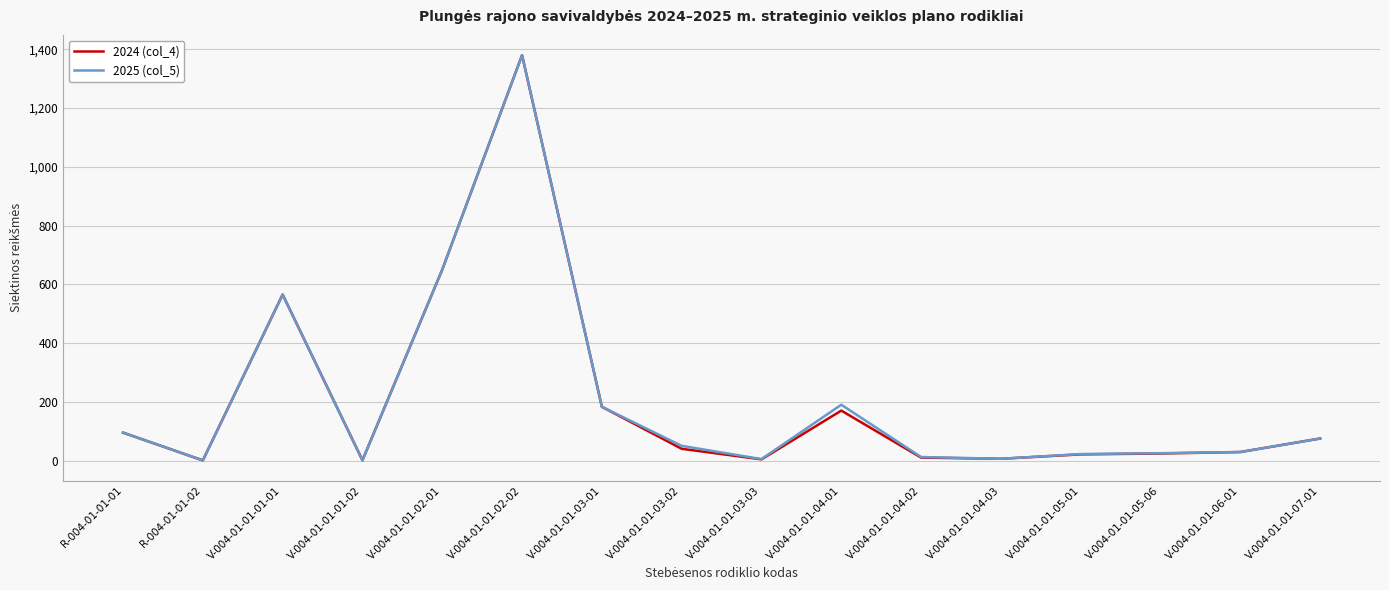

What is the maximum value shown in the chart?

1380.0